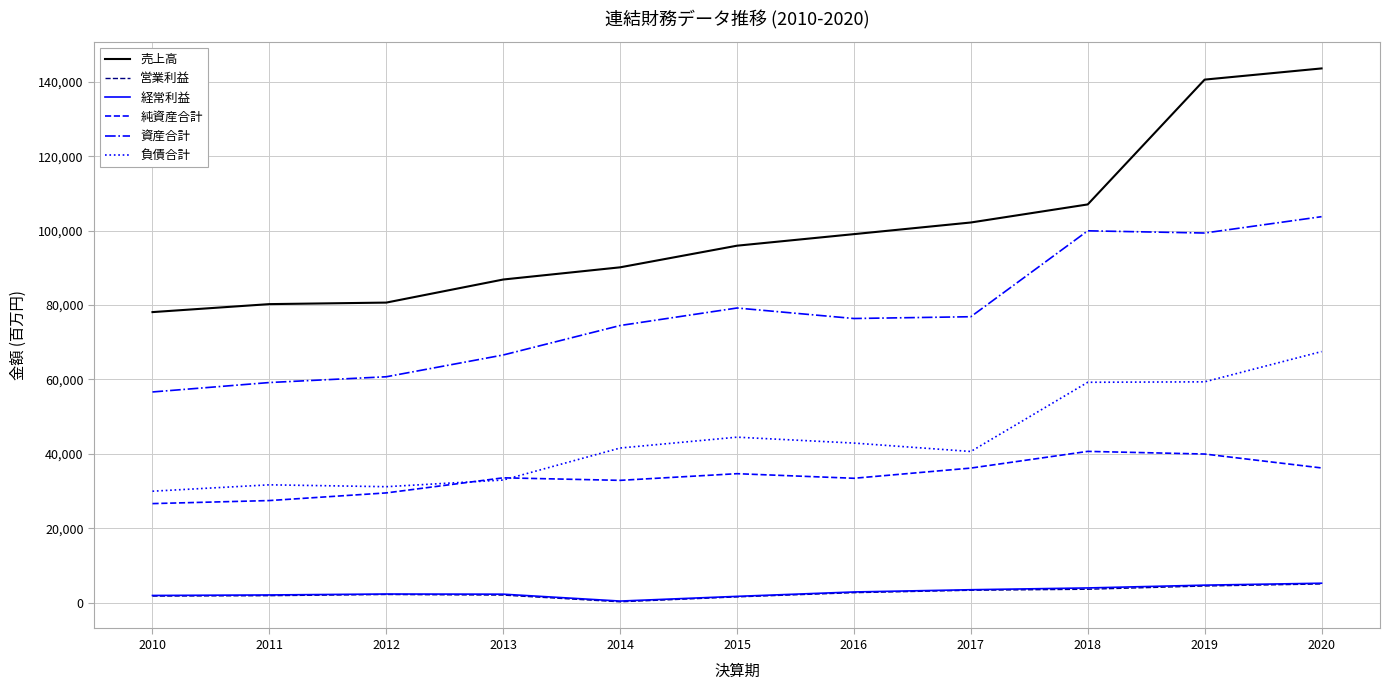

What is the total value across all series at 2015?

257692